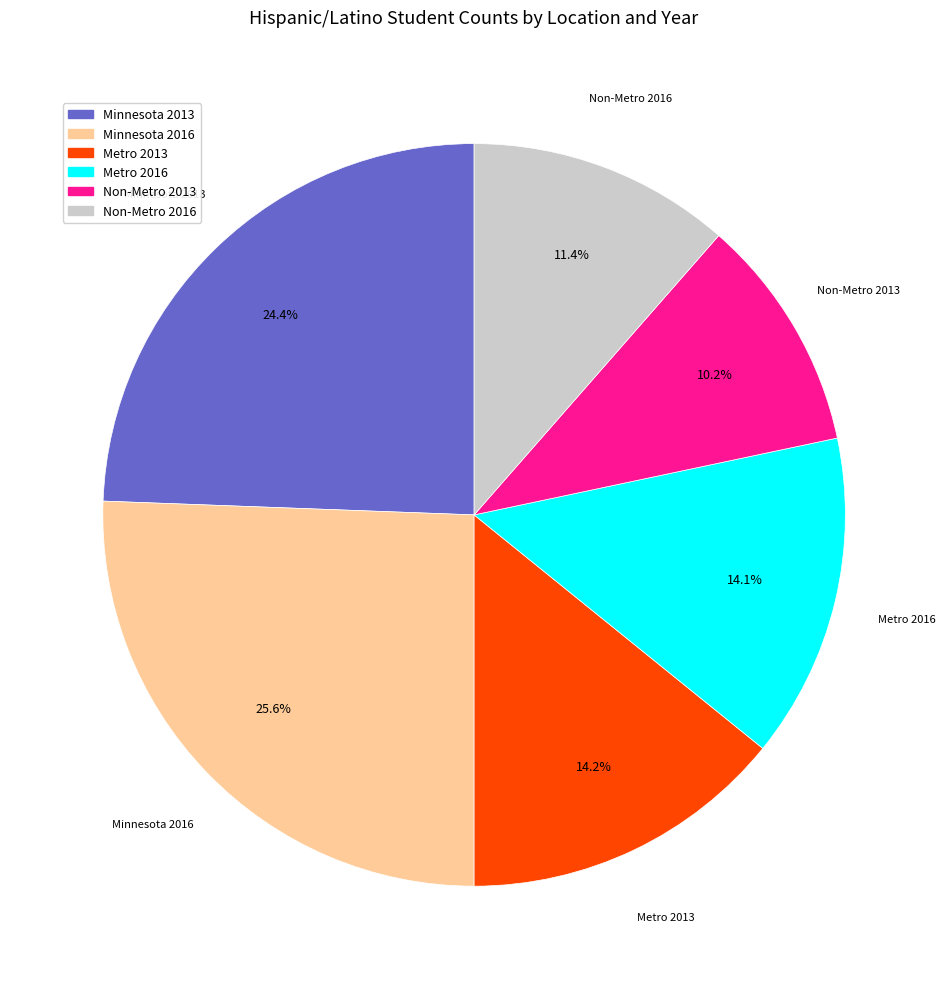

To the nearest percent, what is the combined percentage of Metro 2016 and Metro 2013?

28%